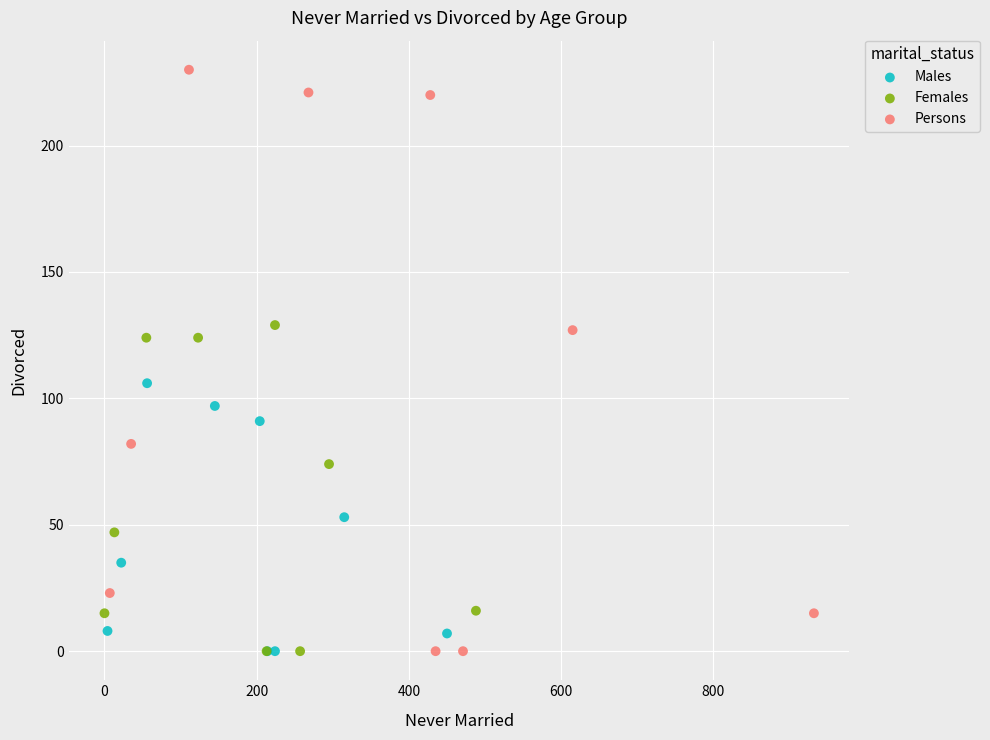

Which series has the largest Y range (max minus min)?

Persons